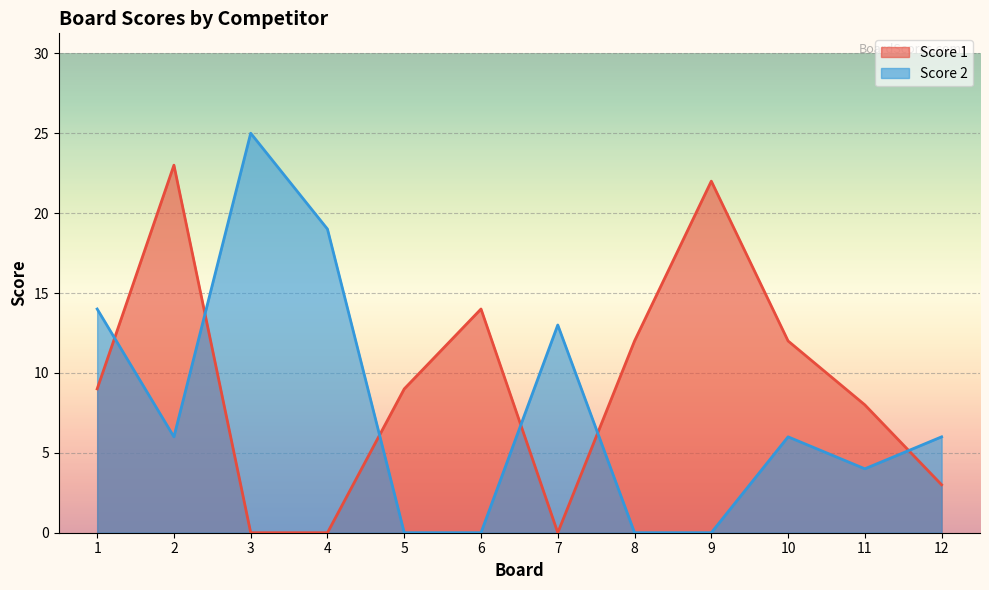

What is the difference between the highest and lowest values at 7?

13